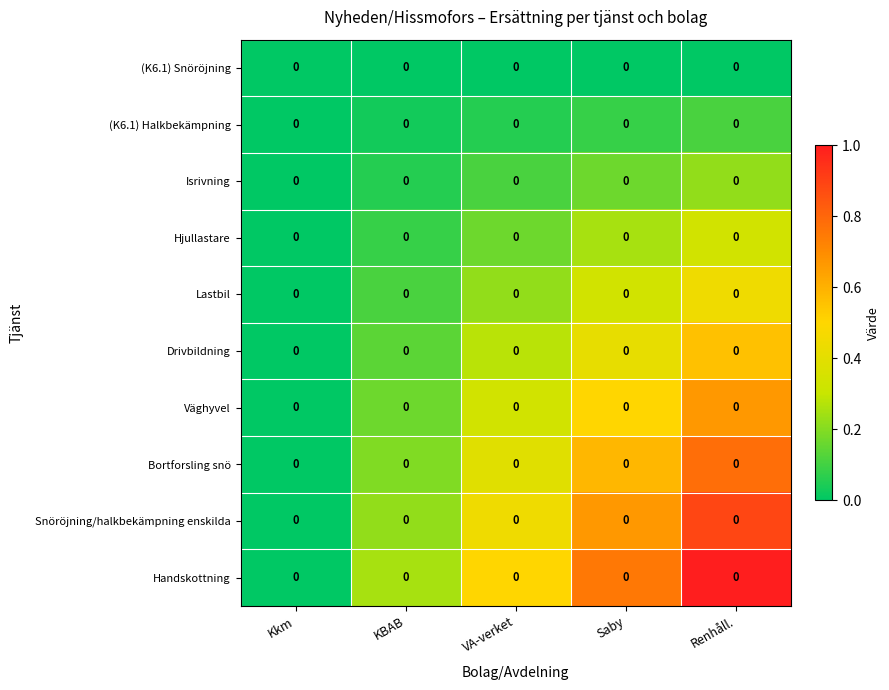

What is the difference between the highest and lowest values at VA-verket?

0.5